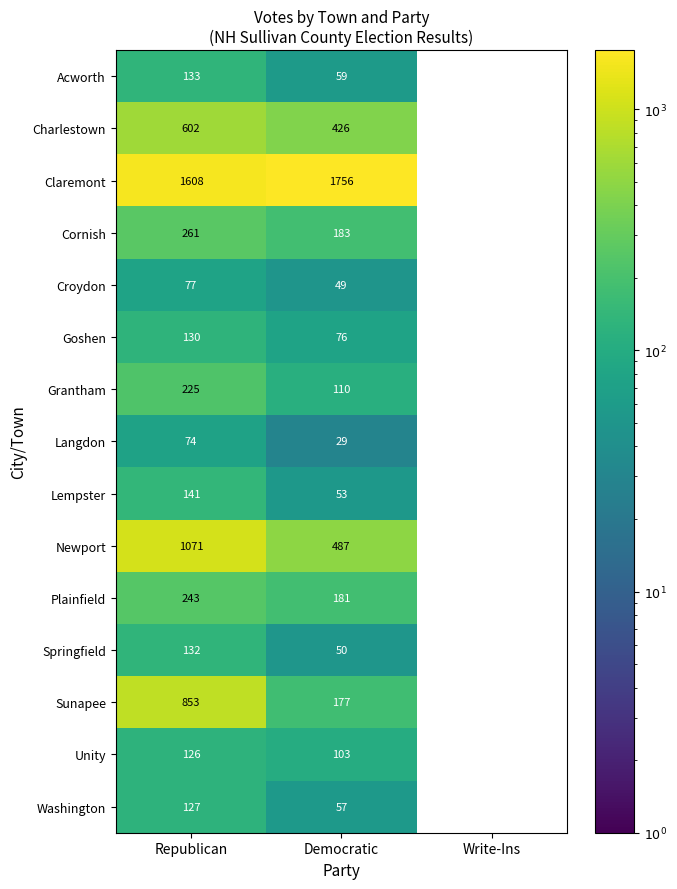

Rank the series by their maximum value, from highest to lowest.

Claremont, Newport, Sunapee, Charlestown, Cornish, Plainfield, Grantham, Lempster, Acworth, Springfield, Goshen, Washington, Unity, Croydon, Langdon